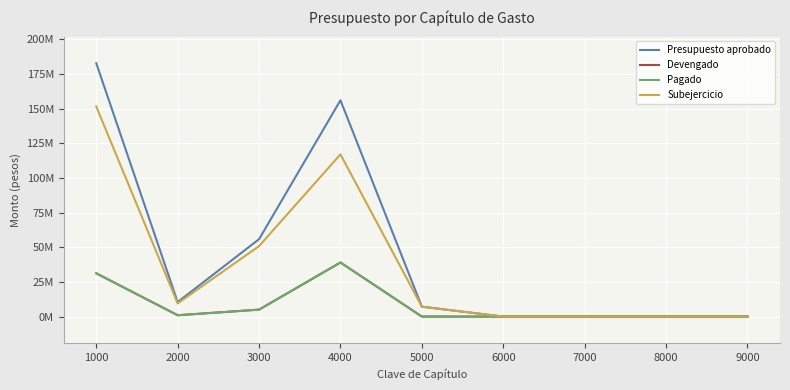

True or false: Presupuesto aprobado has more than 0 interior local peaks.

True